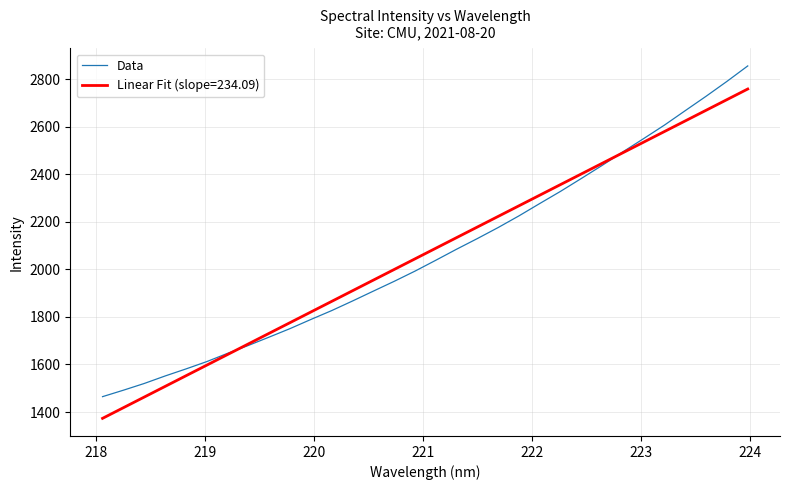

Which series has the largest range (max minus min)?

Data